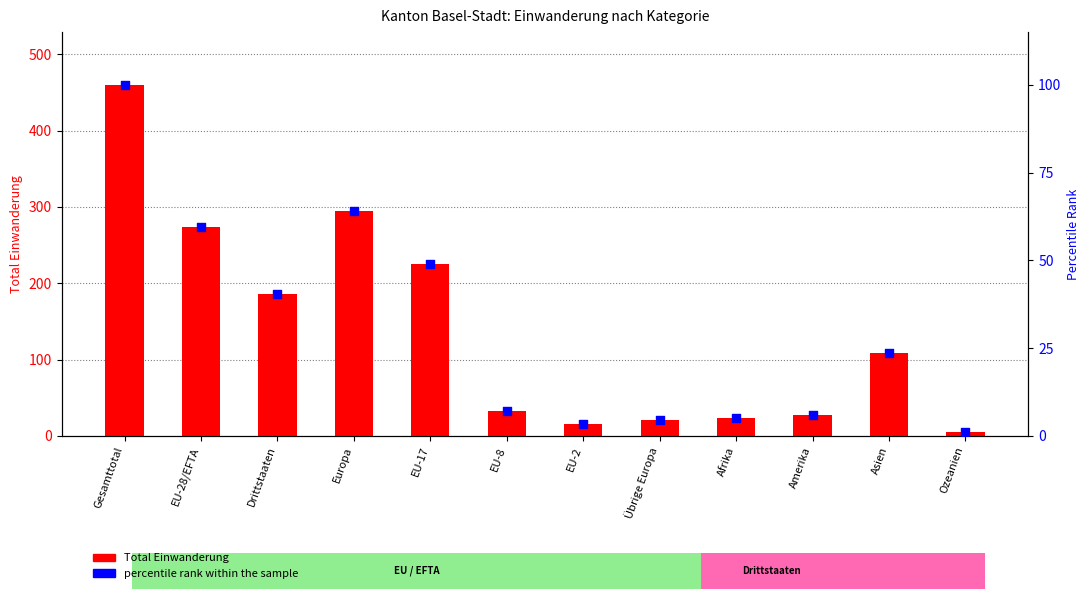

At which category is the sum across all series the highest?

Gesamttotal